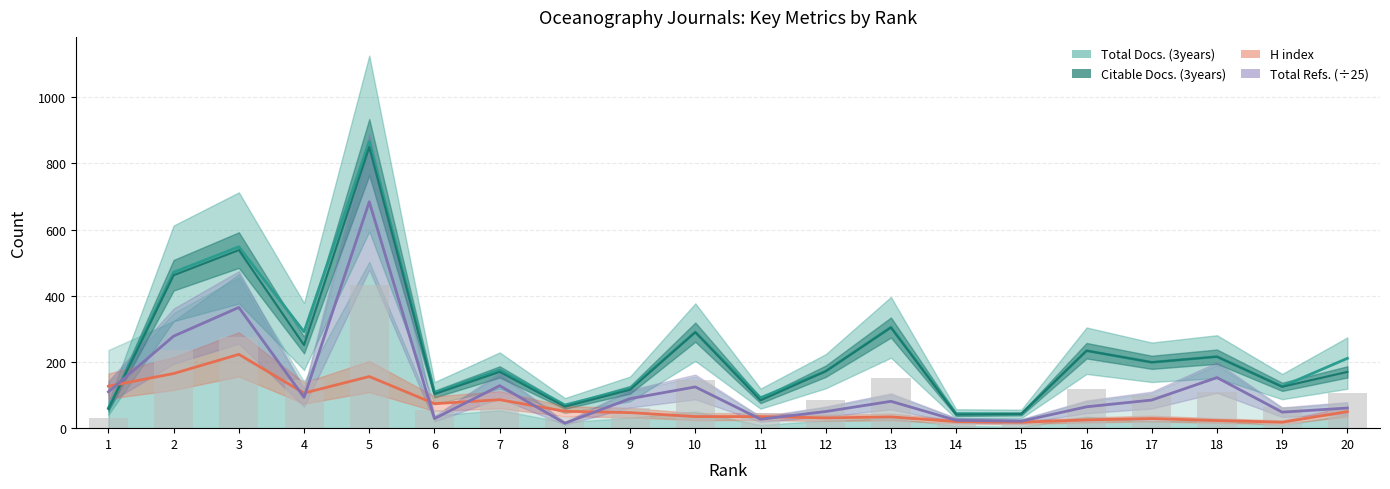

What is the difference between the highest and lowest values at 15?

25.0